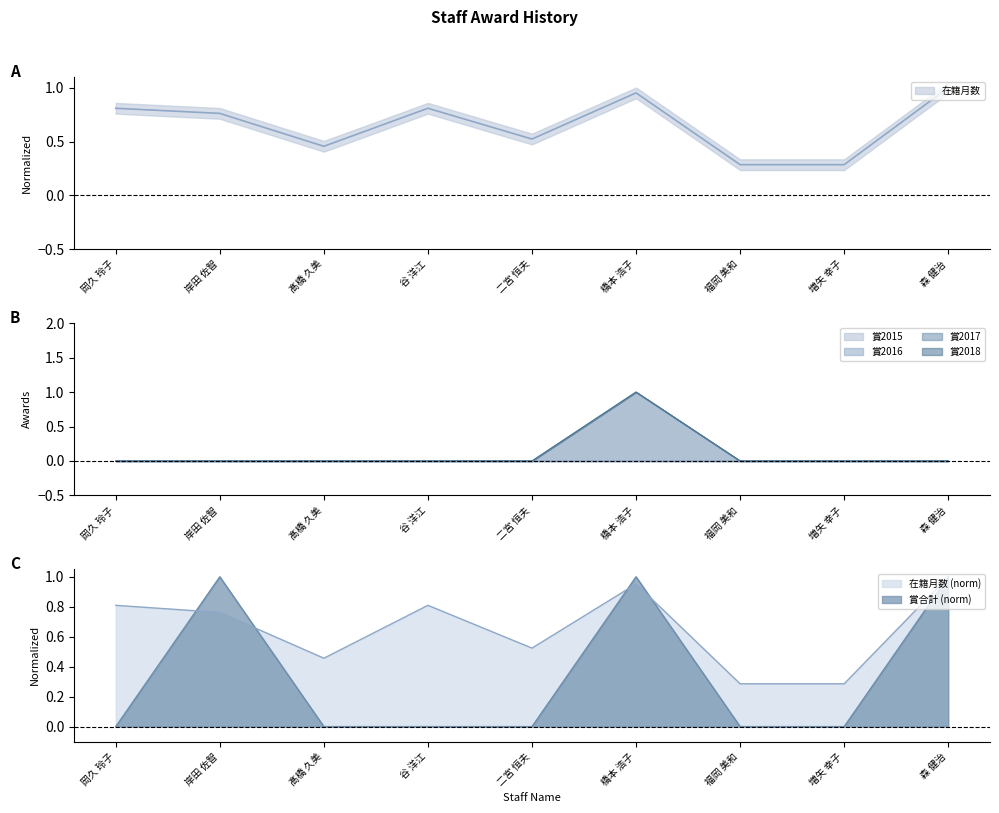

How many interior local peaks does the 賞合計 series have?

2